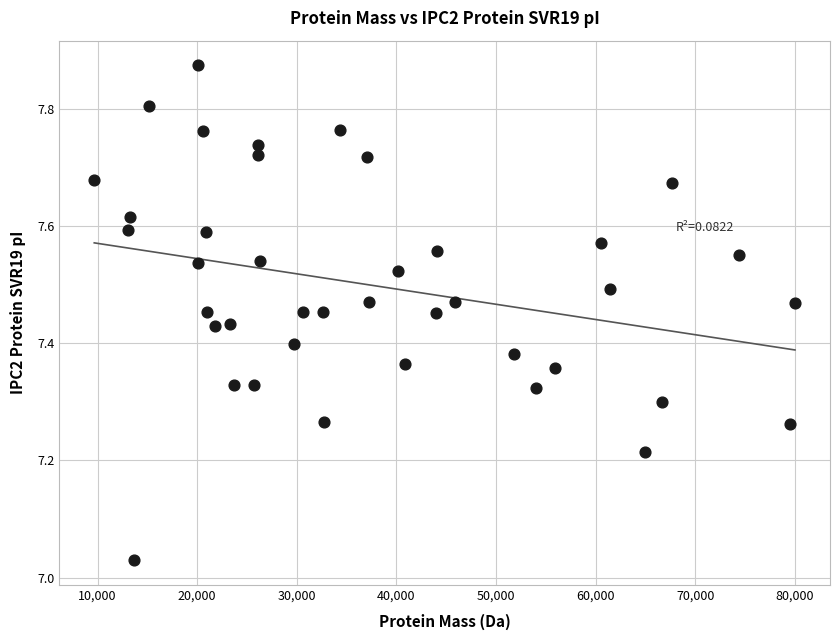

What is the range of Y values (max minus min)?

0.8